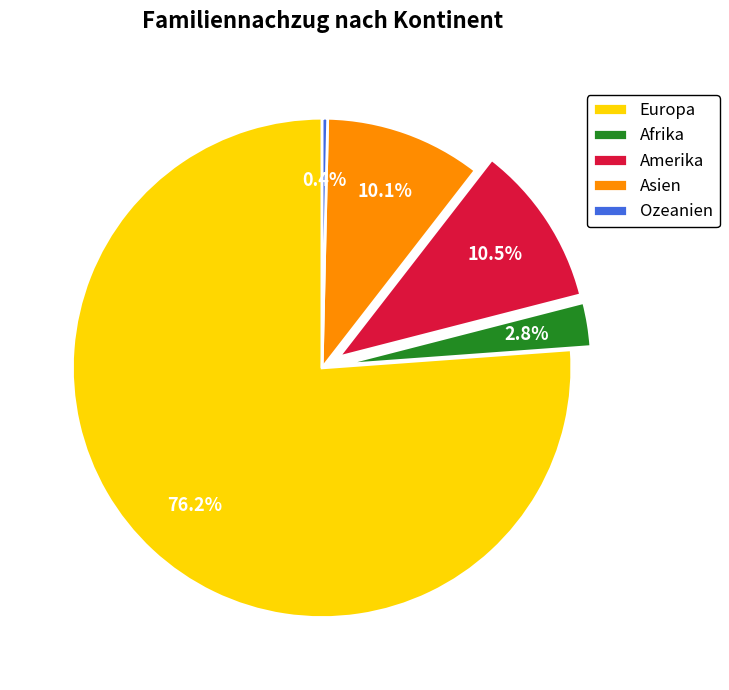

To the nearest percent, what is the combined percentage of Asien and Amerika?

21%